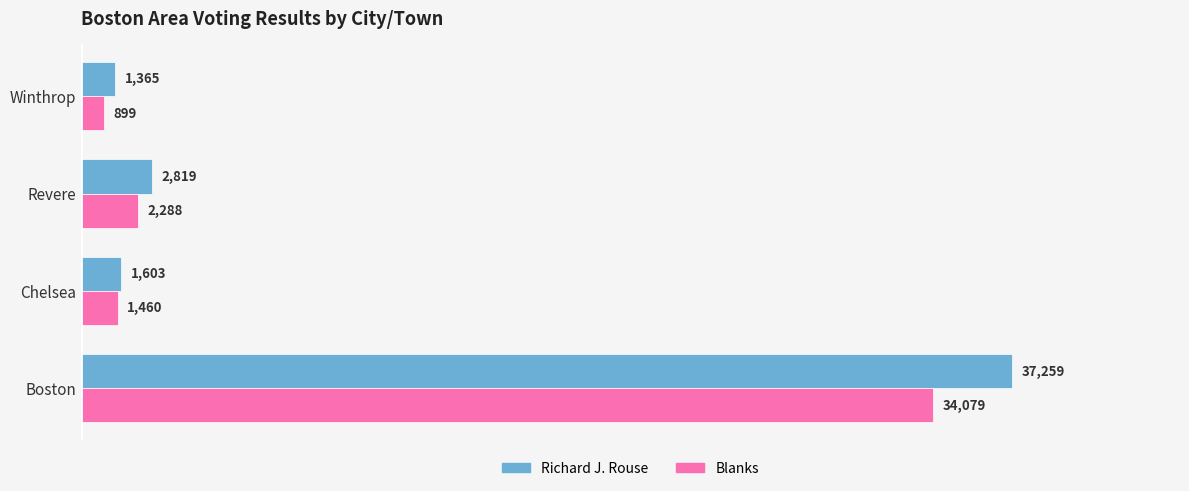

The Blanks series shows 1460 at Chelsea. True or false?

True